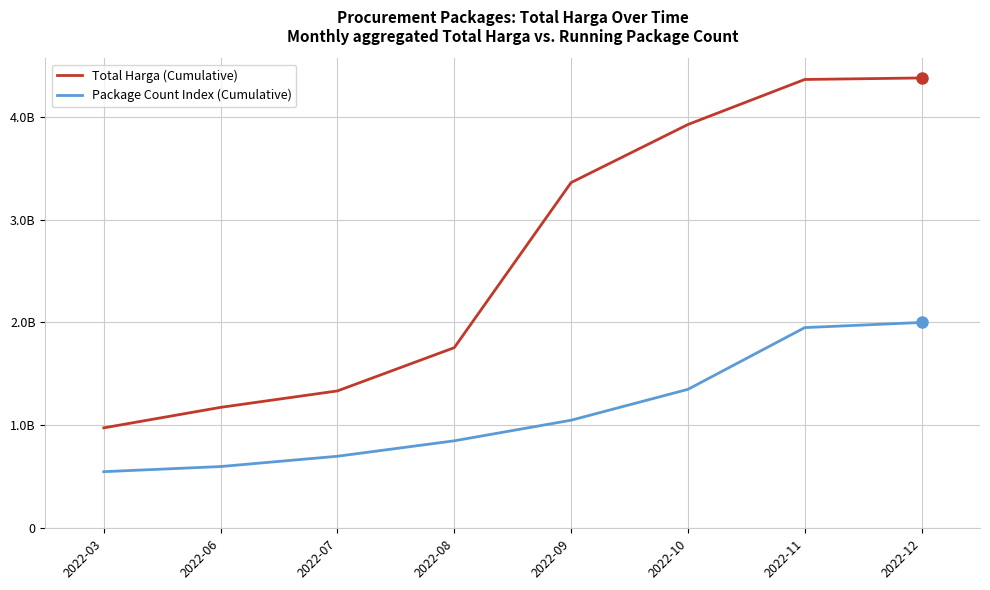

At which label does Package Count Index (Cumulative) reach its peak?

2022-12